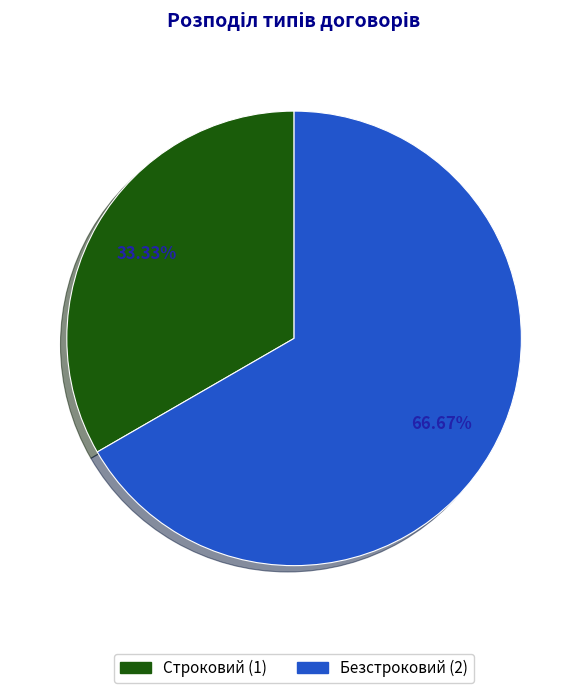

To the nearest percent, what is the average slice percentage?

50%